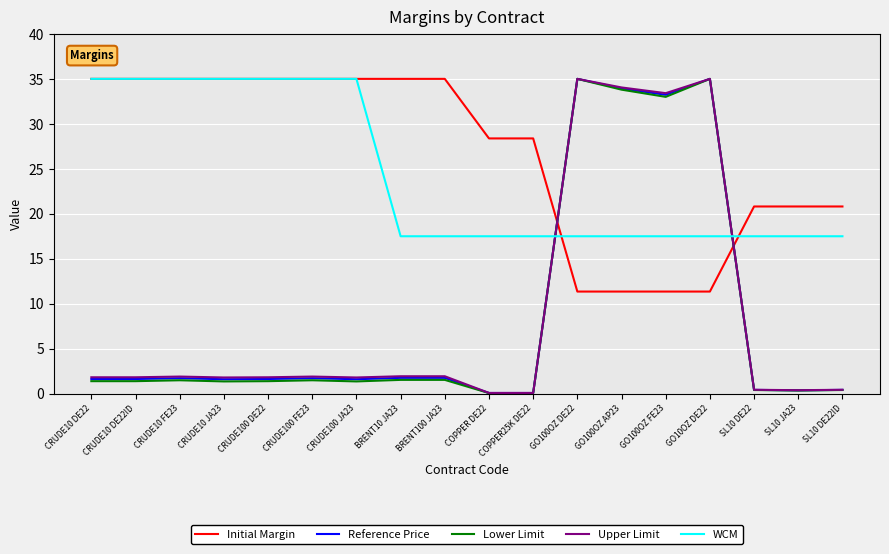

What is the difference between the second highest and second lowest values in the Initial Margin series?

23.6